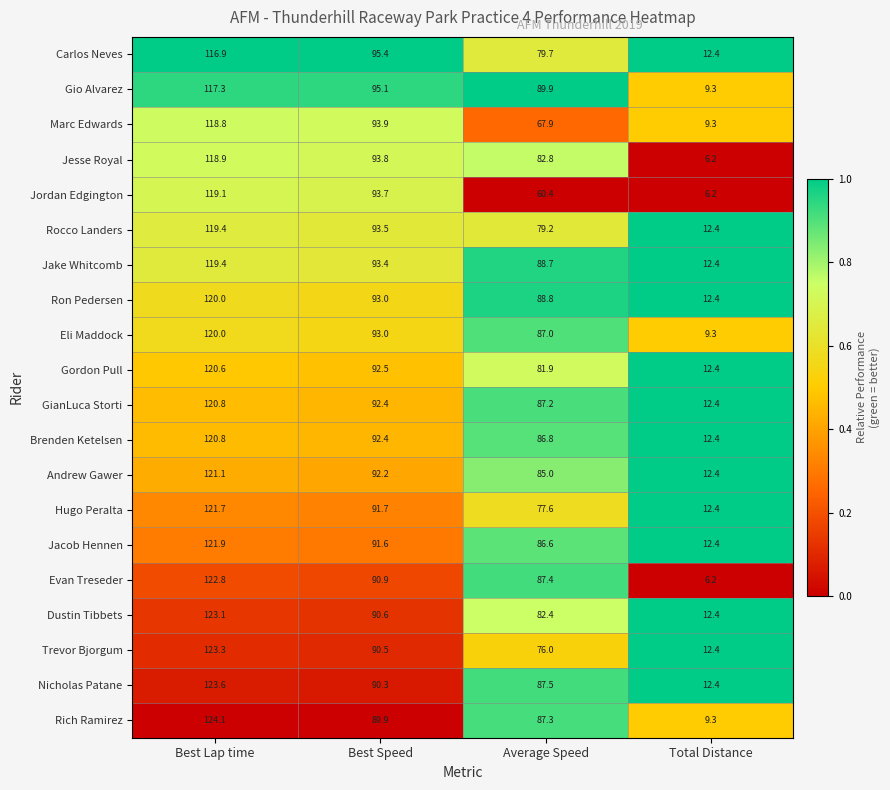

What is the total value across all series at Best Speed?

1849.8